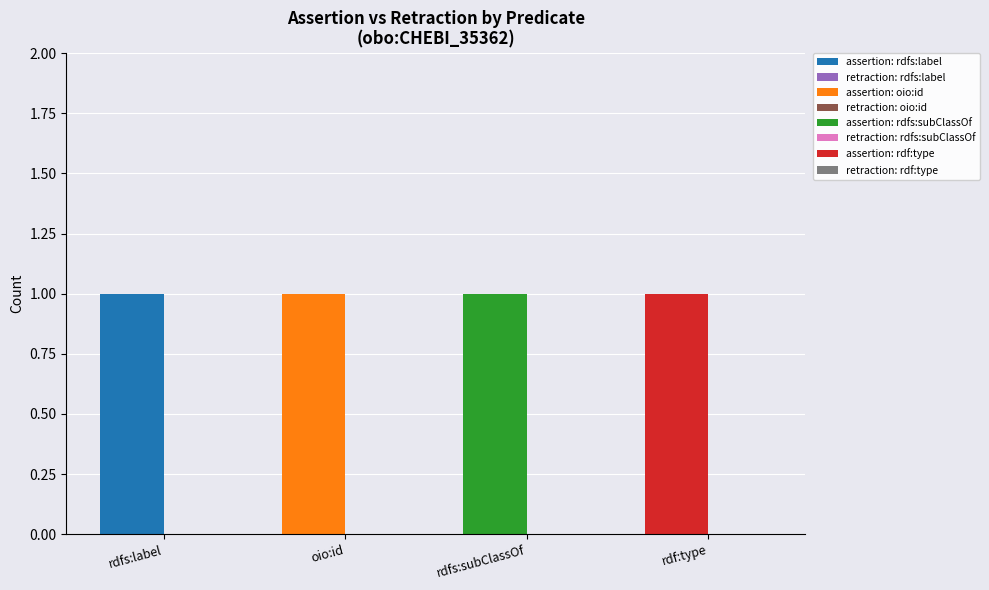

At which category does the chart reach its peak across all series?

rdfs:label